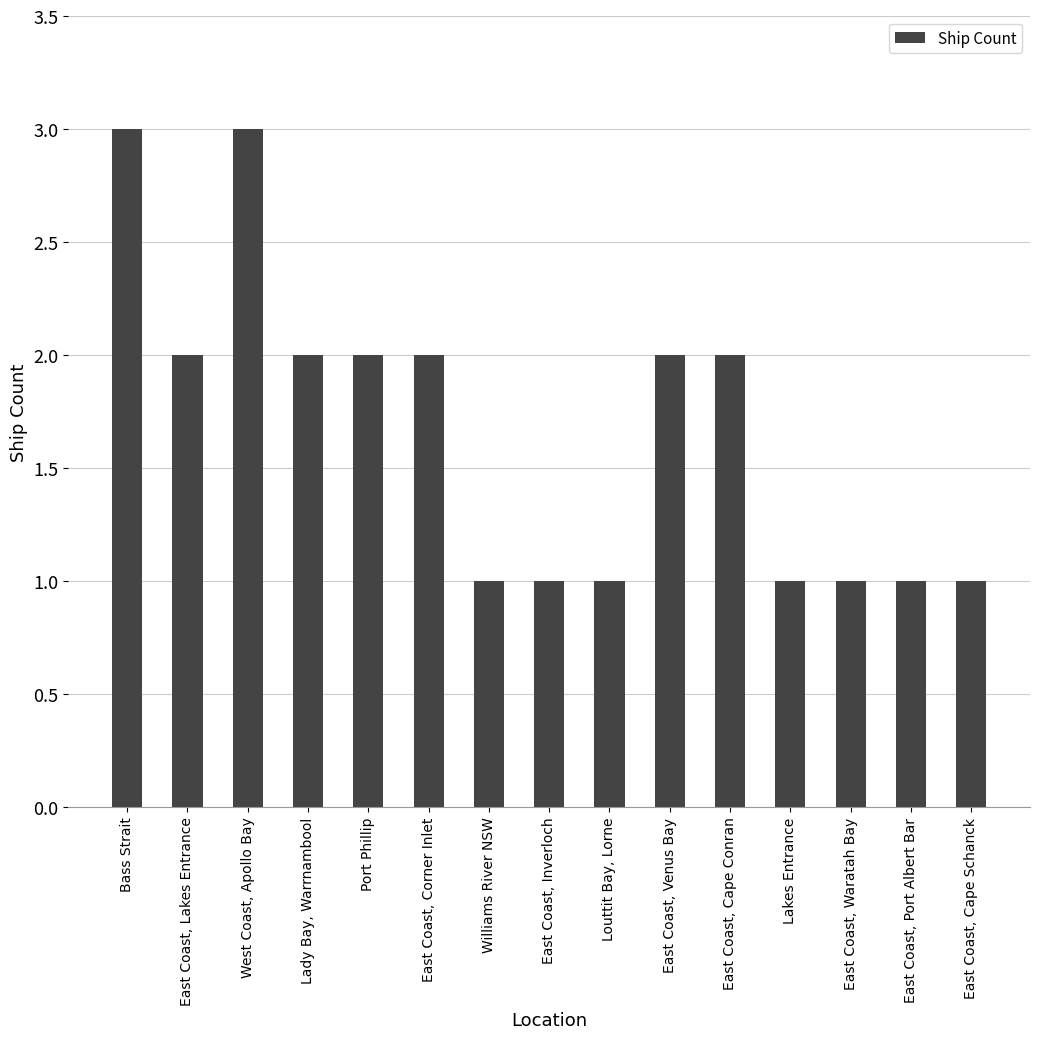

What is the minimum value shown in the chart?

1